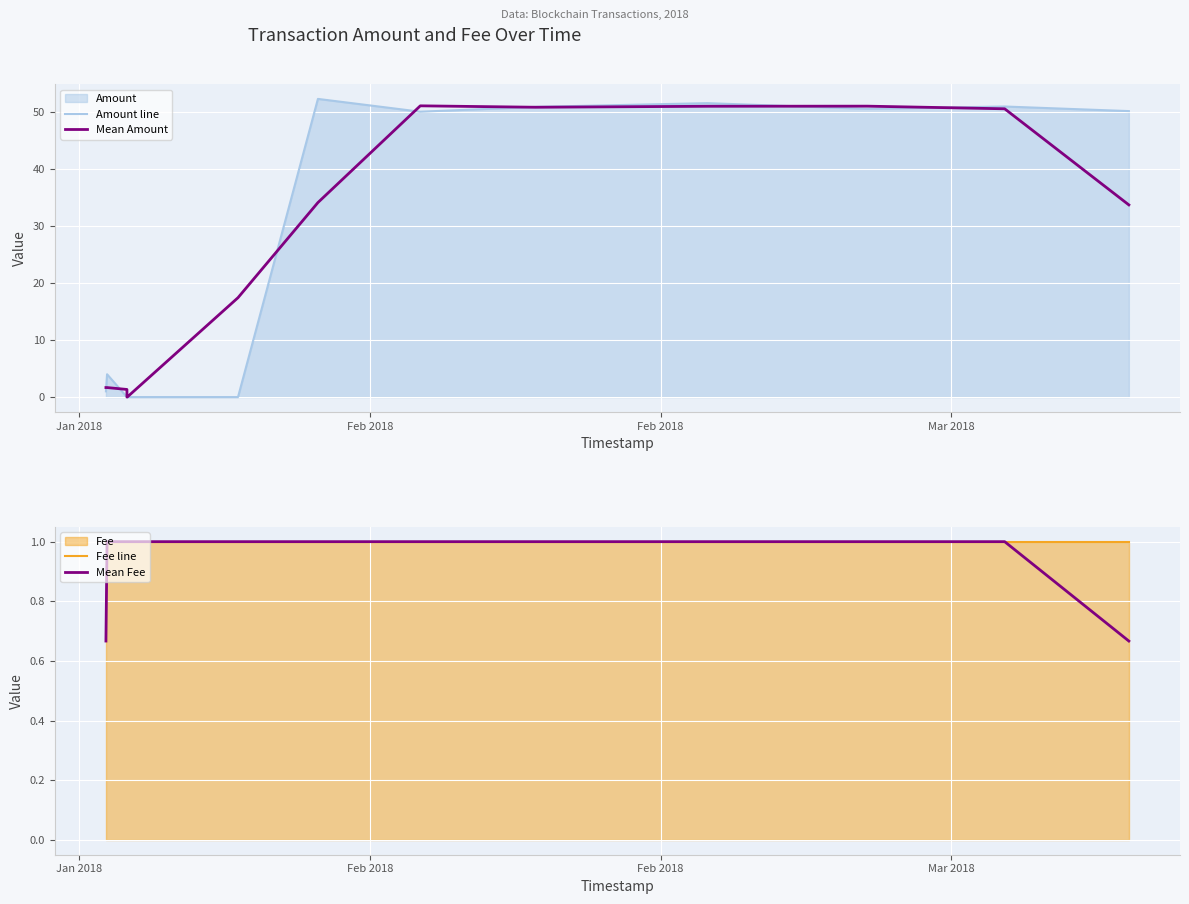

True or false: Mean Amount and Fee line intersect in this chart.

True